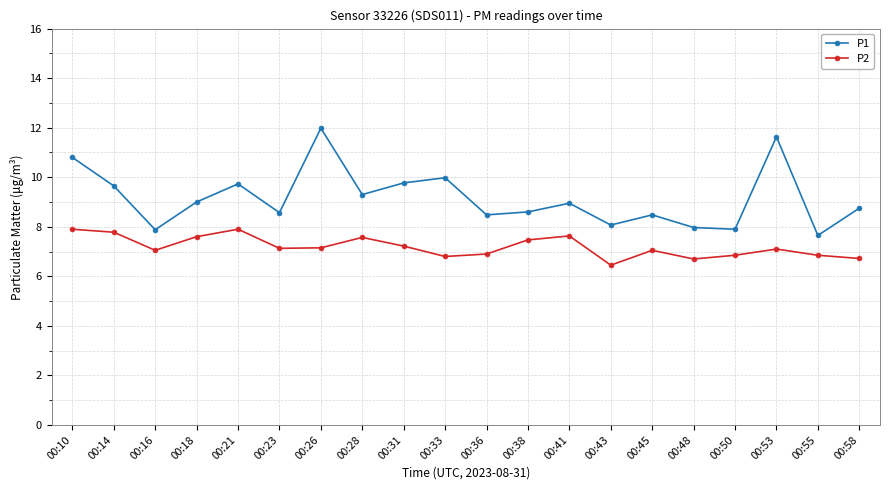

What are all the series names shown in the legend?

P1, P2